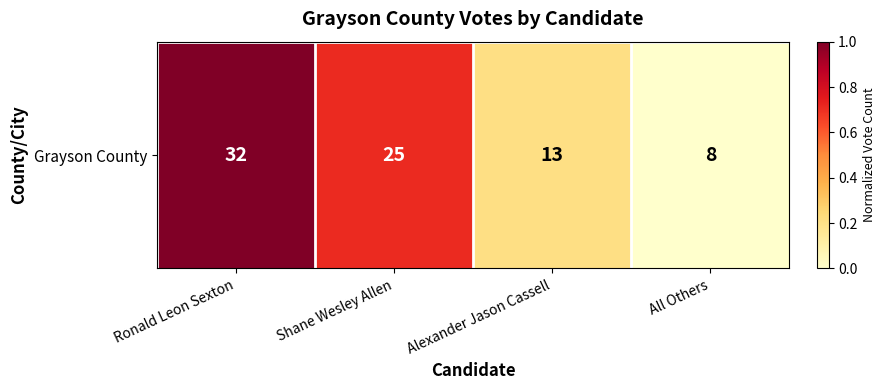

List the labels in order of value, largest first.

Ronald Leon Sexton, Shane Wesley Allen, Alexander Jason Cassell, All Others